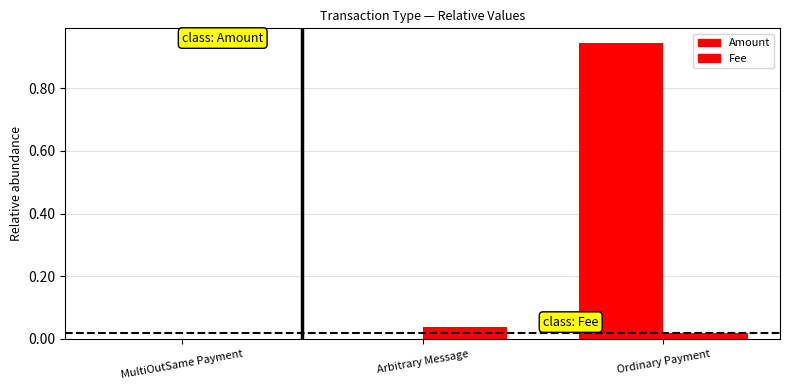

True or false: Fee has a value of 0.0 at Ordinary Payment.

False